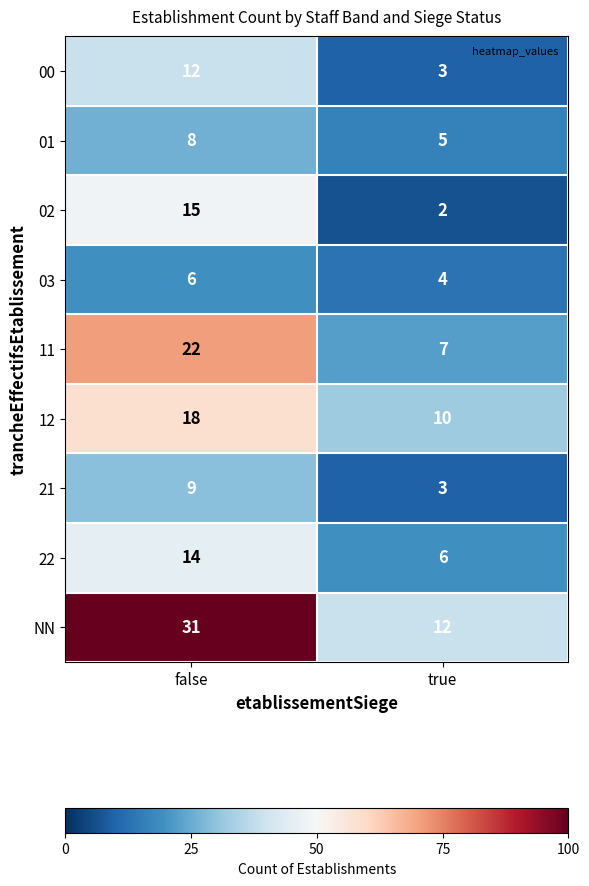

How many values in the 02 series are below 15?

1